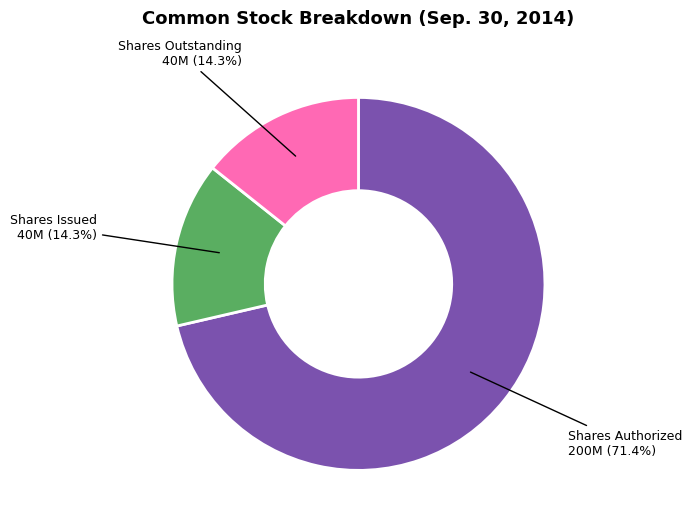

Is there any slice that represents more than half of the pie?

Yes